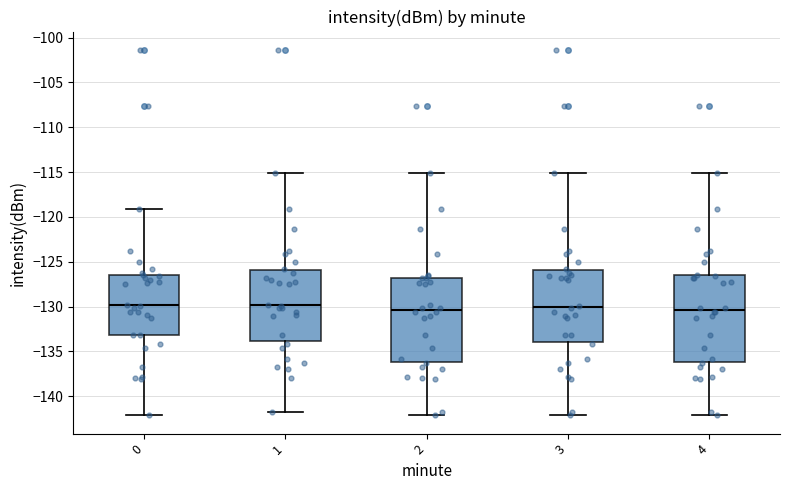

Reading left to right, transcribe this box plot: for each box, give where its median line is, the range the box spans, and where its two whiskers end, as read against the y-axis. The values are not printed on the chart, so give them approximately, as read against the axis.

0: median -130.0, box -133.0 to -126.5, whiskers -142.0 to -119.0
1: median -130.0, box -134.0 to -126.0, whiskers -142.0 to -115.0
2: median -130.5, box -136.0 to -127.0, whiskers -142.0 to -115.0
3: median -130.0, box -134.0 to -126.0, whiskers -142.0 to -115.0
4: median -130.5, box -136.0 to -126.5, whiskers -142.0 to -115.0